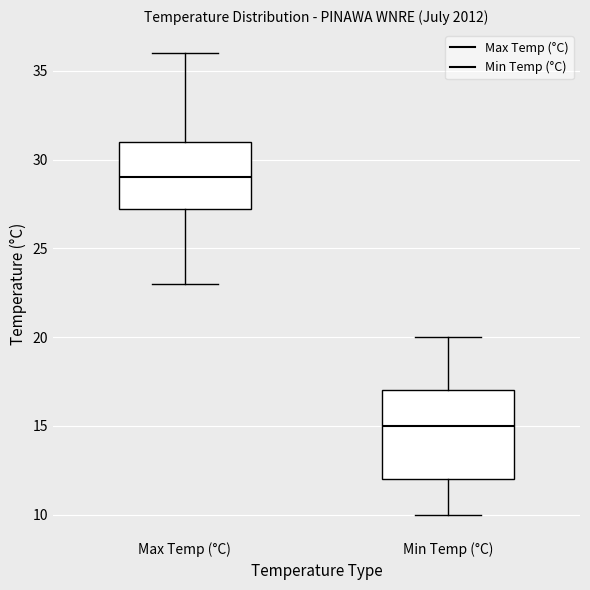

Where does the median line of the box for Max Temp (°C) sit on the y-axis? The values are not printed on the chart, so give them approximately, as read against the axis.

29.0